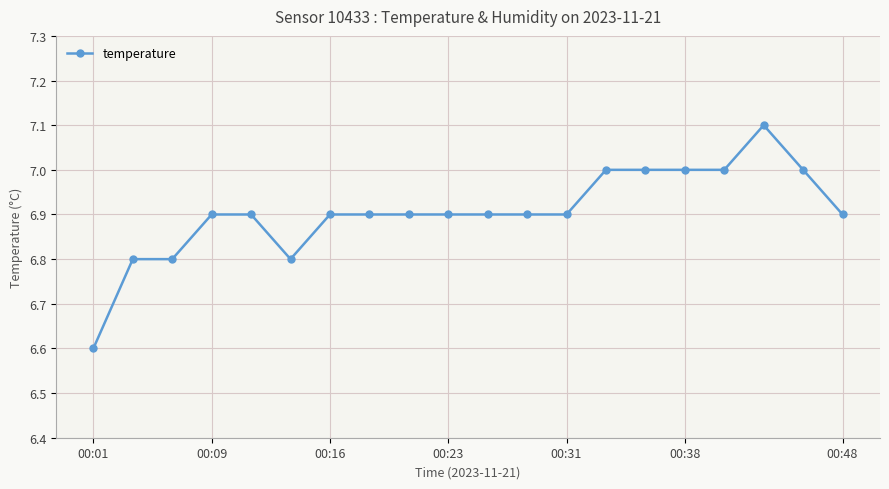

Count the values in the range 6 to 7.

19